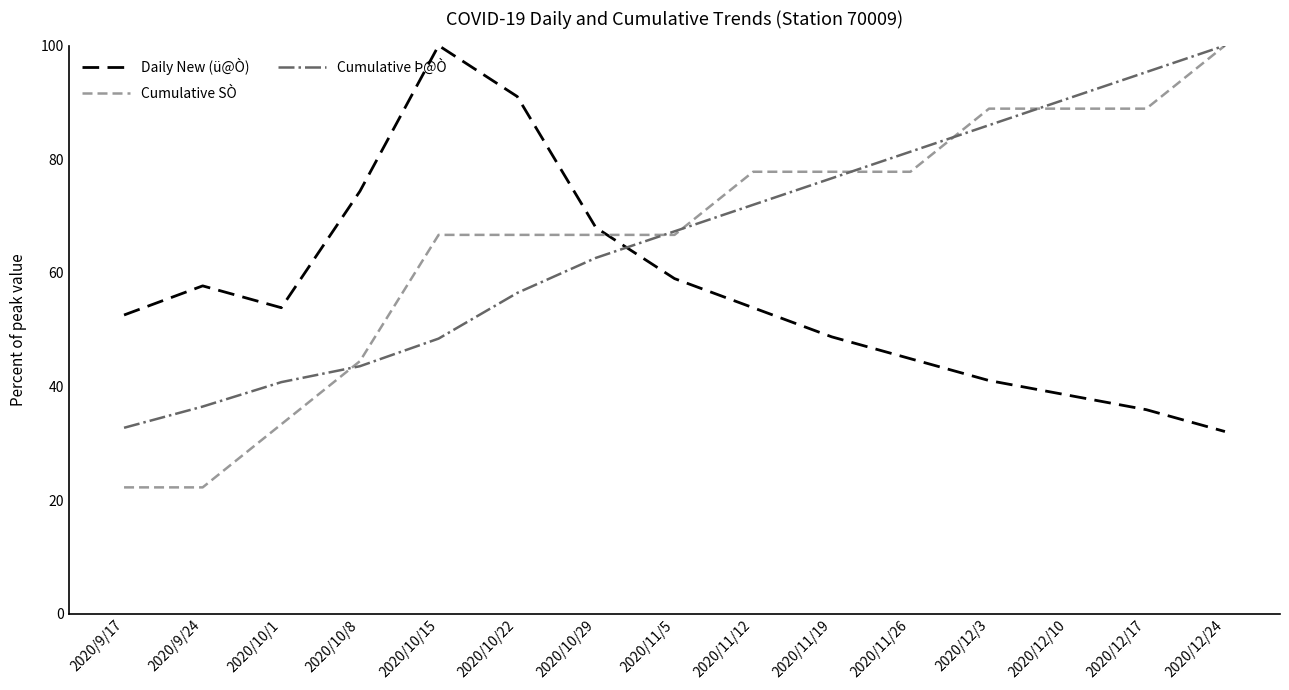

How many values in the Cumulative Þ@Ò series exceed 67?

8